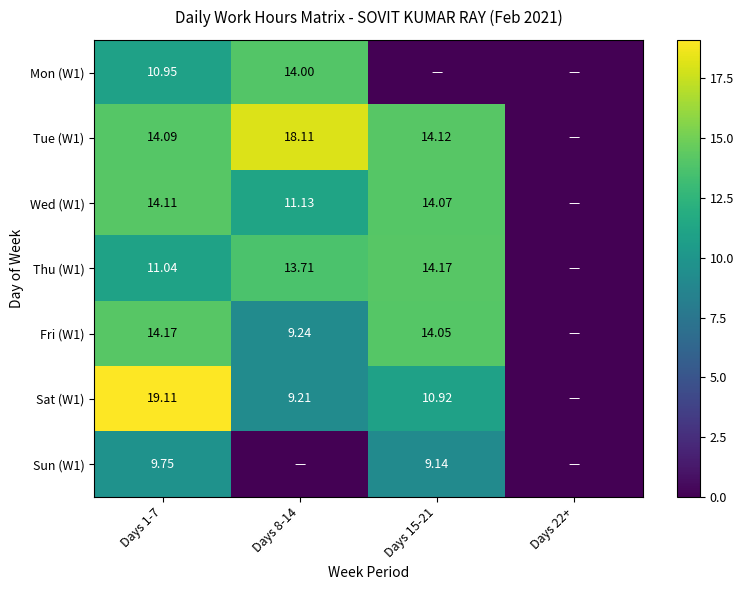

What is the difference between the maximum and minimum values in the Wed (W1) series?

14.1